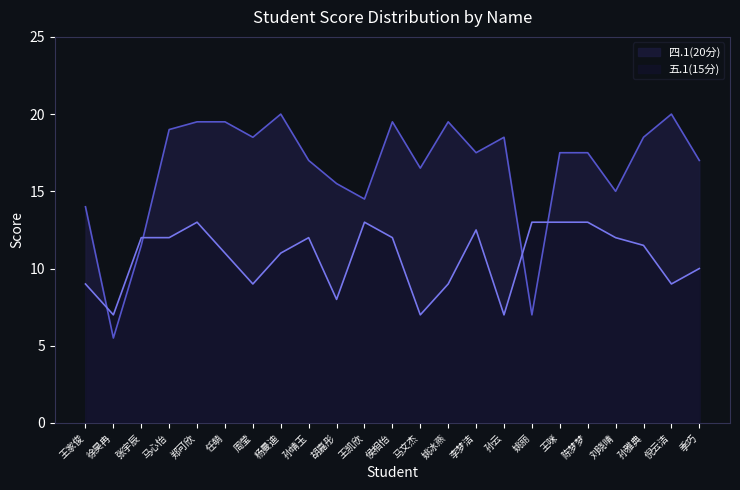

Which series has the widest spread of values?

四.1(20分)